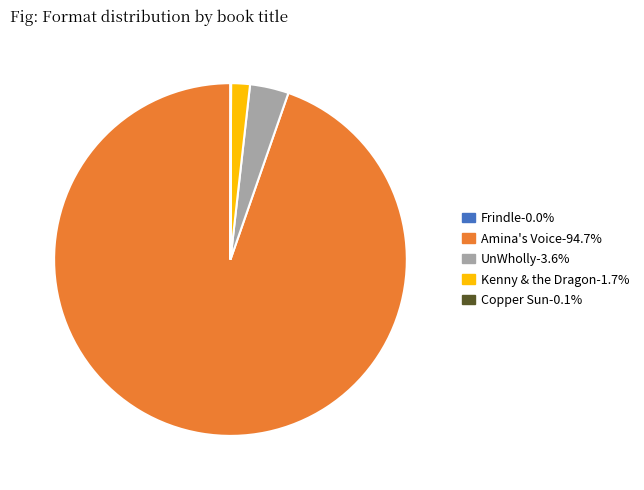

Which slice is the largest?

Amina's Voice